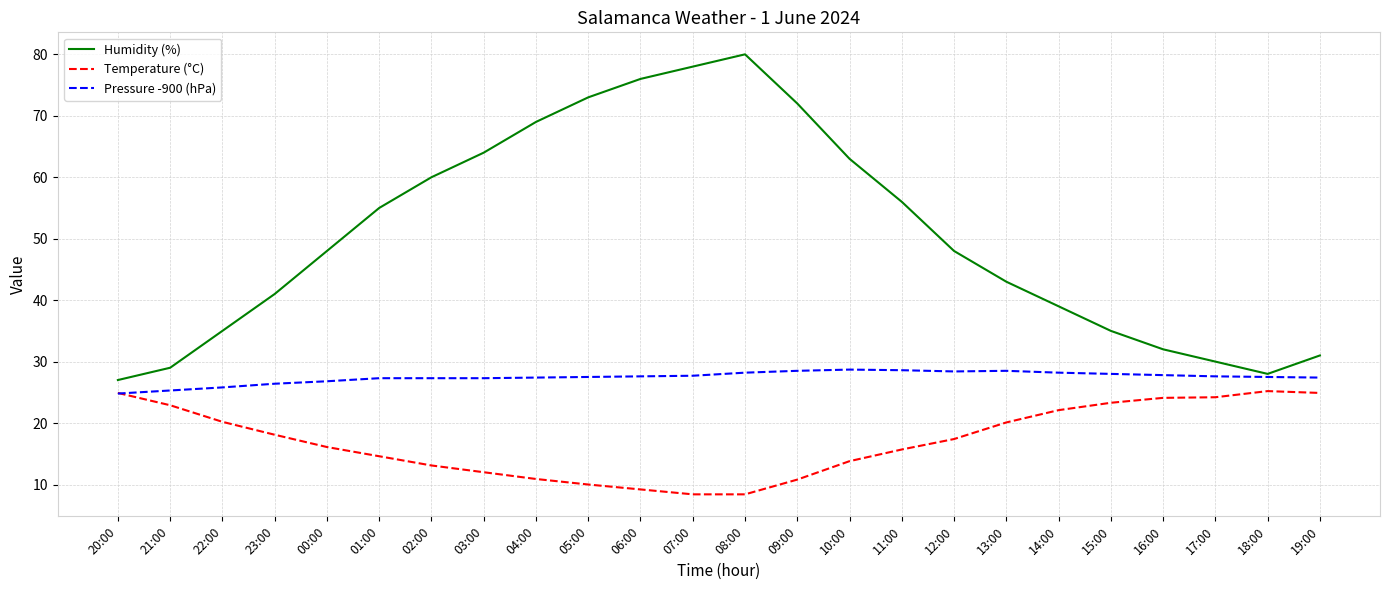

How many series are shown in this chart?

3